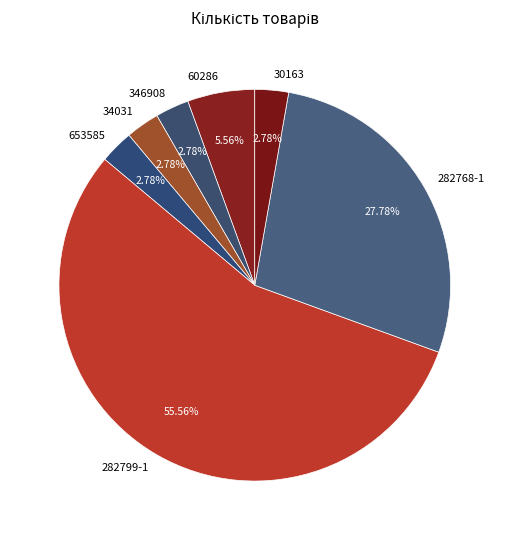

The 346908 slice represents 3% of the pie. True or false?

True